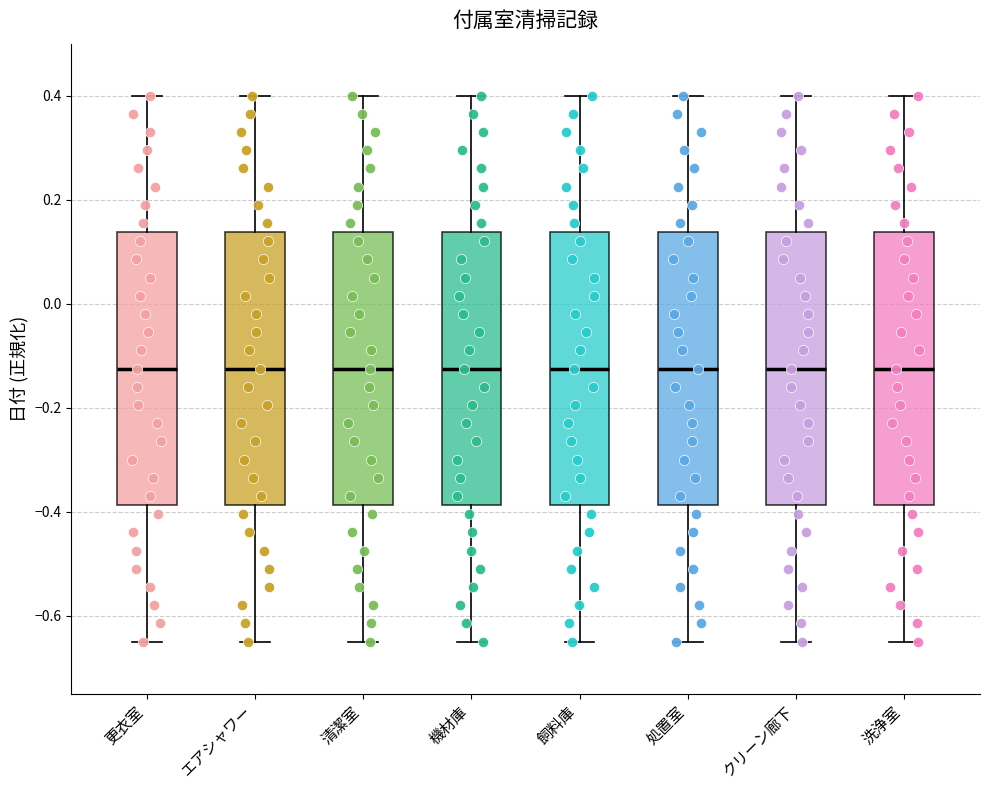

Reading left to right, transcribe this box plot: for each box, give where its median line is, the range the box spans, and where its two whiskers end, as read against the y-axis. The values are not printed on the chart, so give them approximately, as read against the axis.

更衣室: median -0.12, box -0.38 to 0.14, whiskers -0.64 to 0.40
エアシャワー: median -0.12, box -0.38 to 0.14, whiskers -0.64 to 0.40
清潔室: median -0.12, box -0.38 to 0.14, whiskers -0.64 to 0.40
機材庫: median -0.12, box -0.38 to 0.14, whiskers -0.64 to 0.40
飼料庫: median -0.12, box -0.38 to 0.14, whiskers -0.64 to 0.40
処置室: median -0.12, box -0.38 to 0.14, whiskers -0.64 to 0.40
クリーン廊下: median -0.12, box -0.38 to 0.14, whiskers -0.64 to 0.40
洗浄室: median -0.12, box -0.38 to 0.14, whiskers -0.64 to 0.40